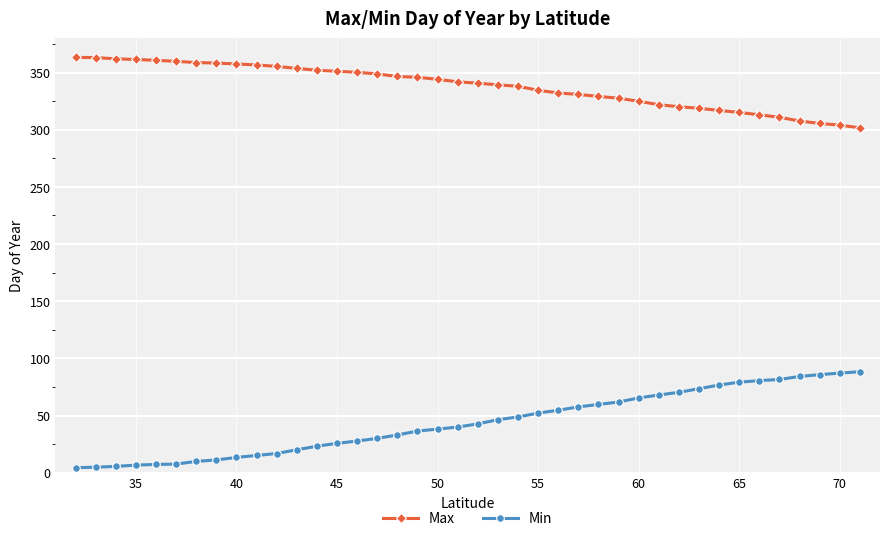

What is the value of the Min point at the 12th from the left?

20.1